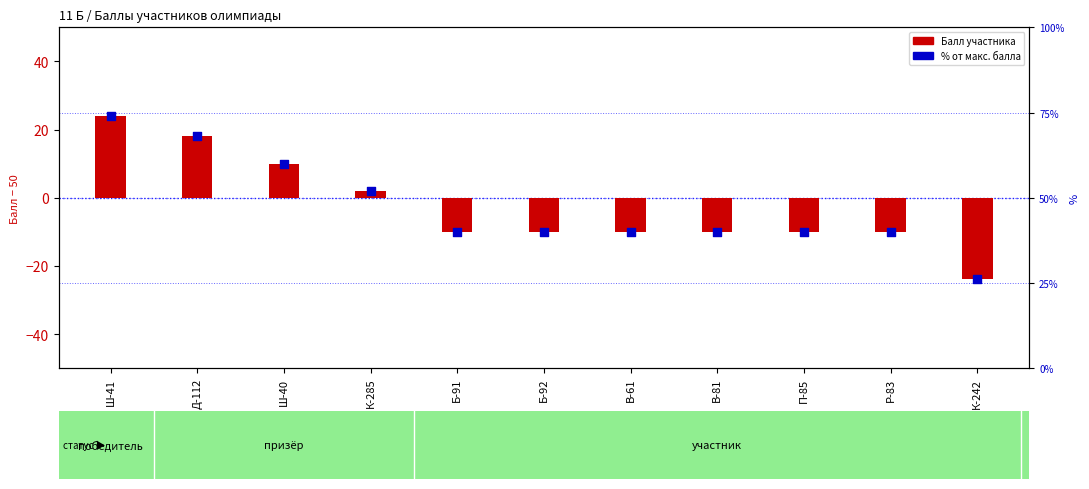

Between П-85 and Б-91, which is larger?

П-85